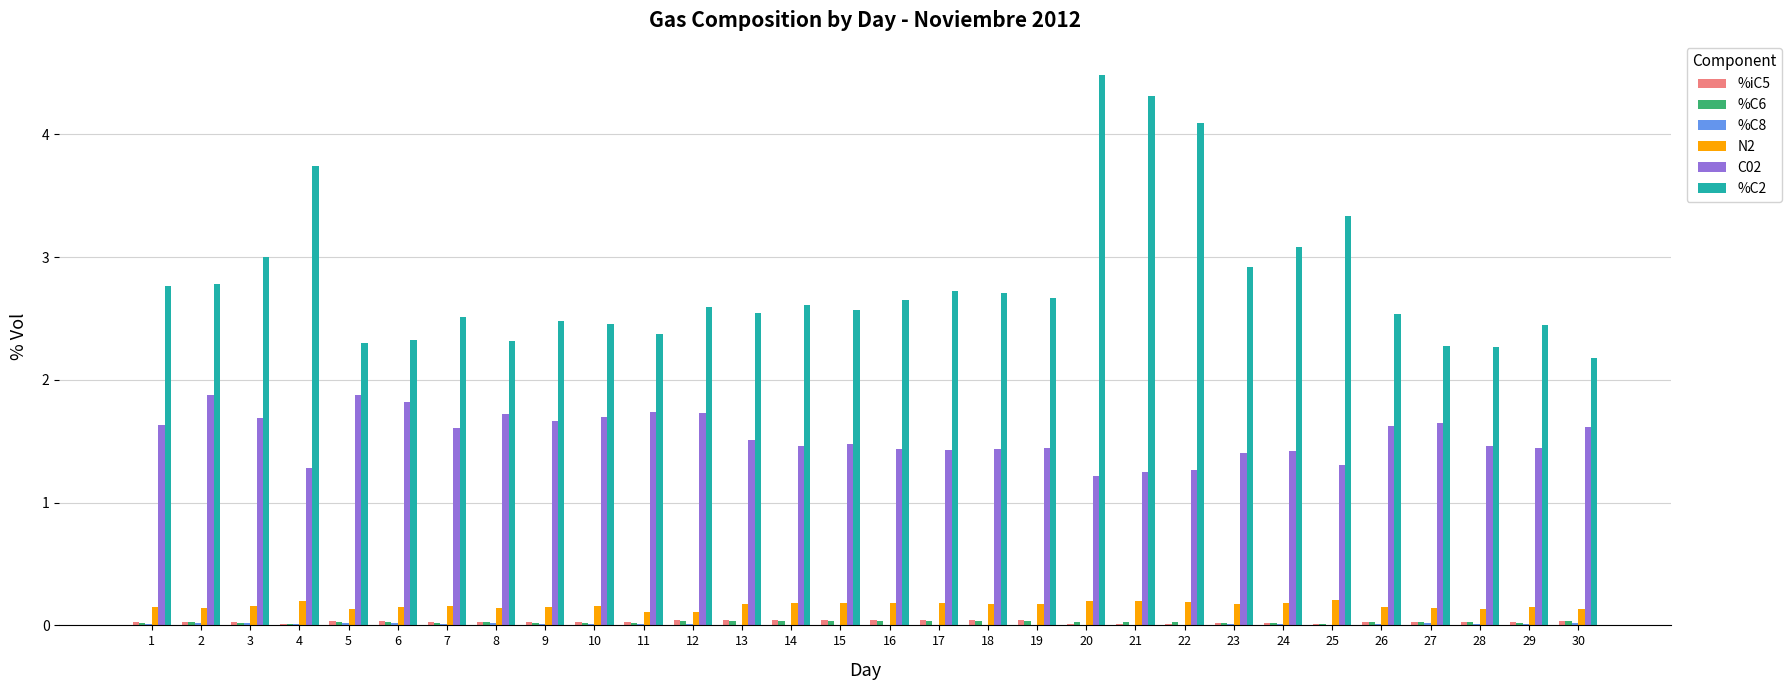

Which series has the largest total across all categories?

%C2